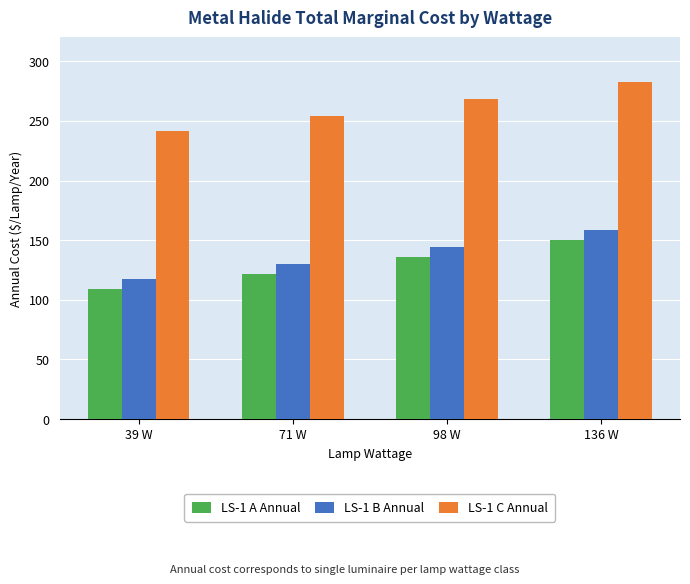

Rank the series at 71 W from highest to lowest value.

LS-1 C Annual, LS-1 B Annual, LS-1 A Annual